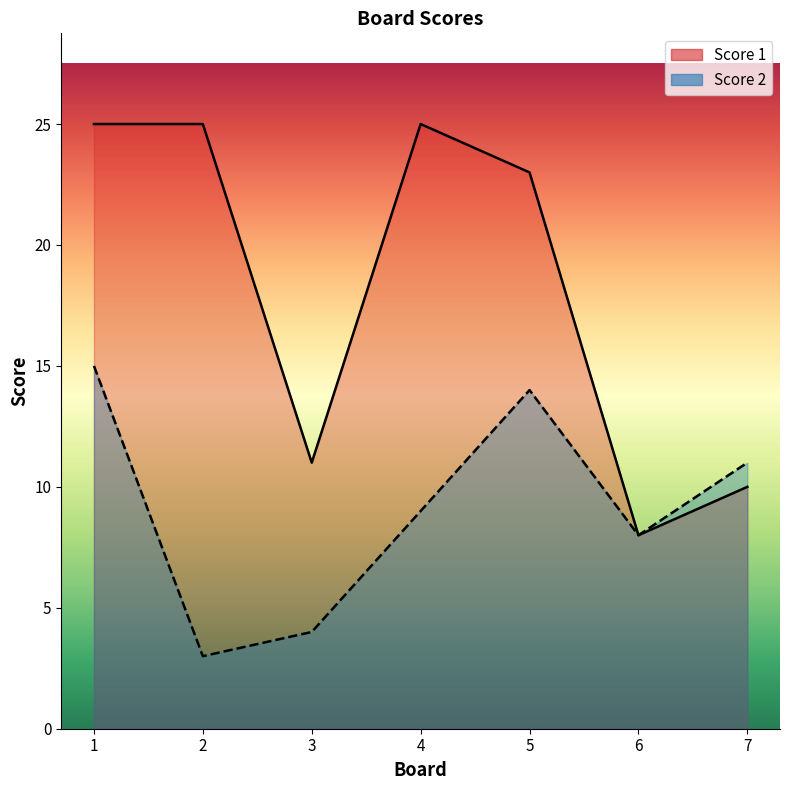

What is the greatest value displayed?

25